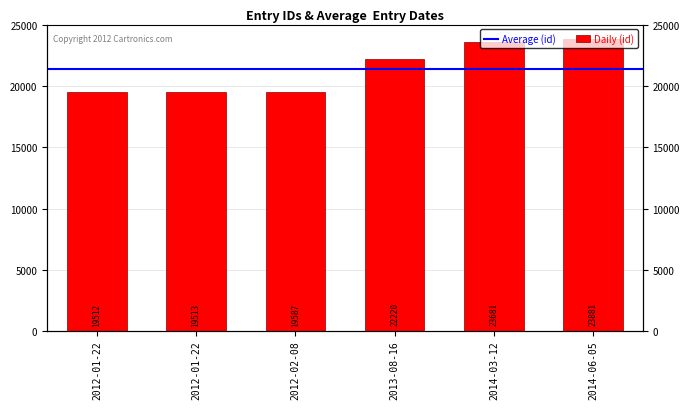

What is the ratio of the value at 2012-01-22 to the value at 2014-03-12?

0.8